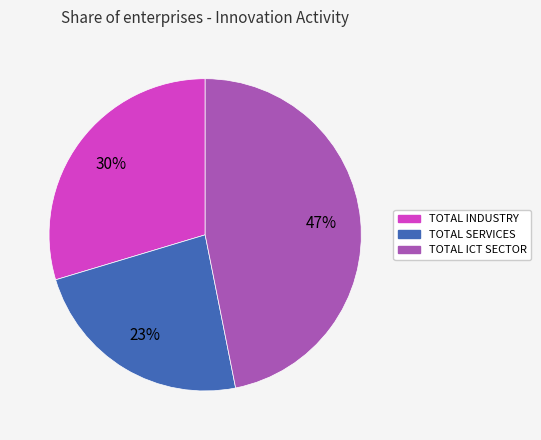

What is the smallest slice in the pie chart?

TOTAL SERVICES